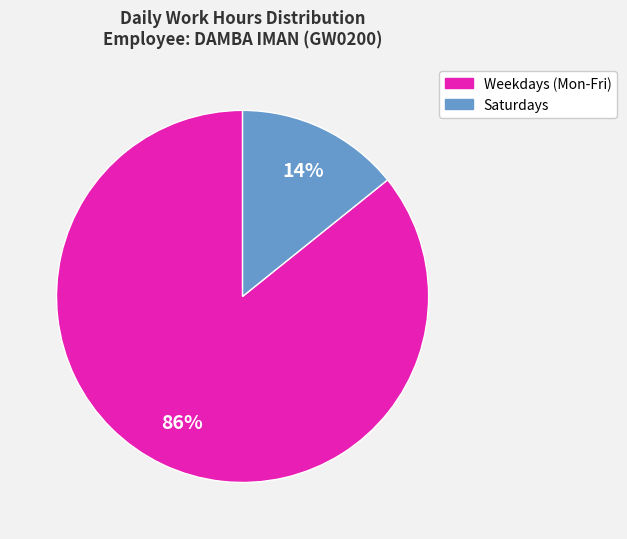

Does any single category account for the majority?

Yes